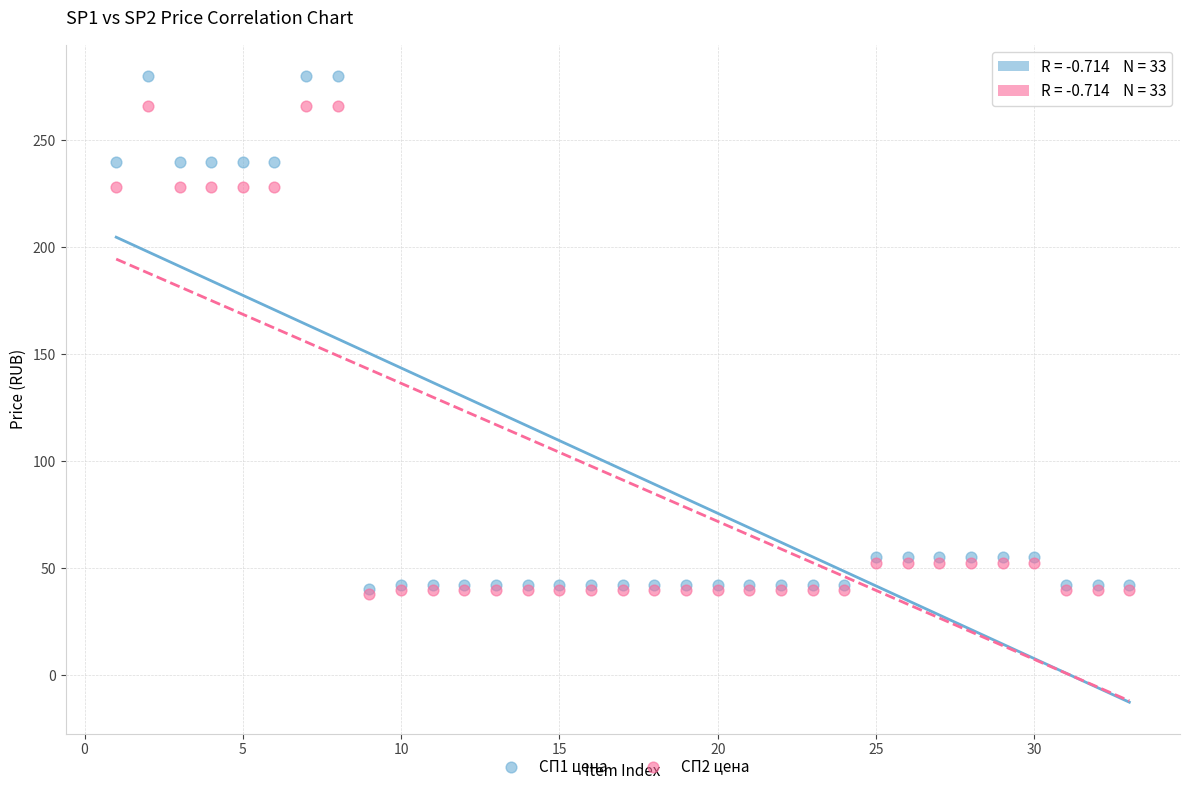

What are all the series names shown in the legend?

СП1 цена, СП2 цена